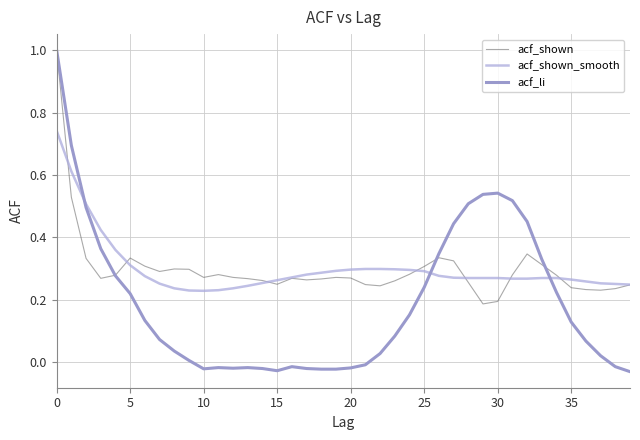

Does the chart have visible grid lines?

Yes